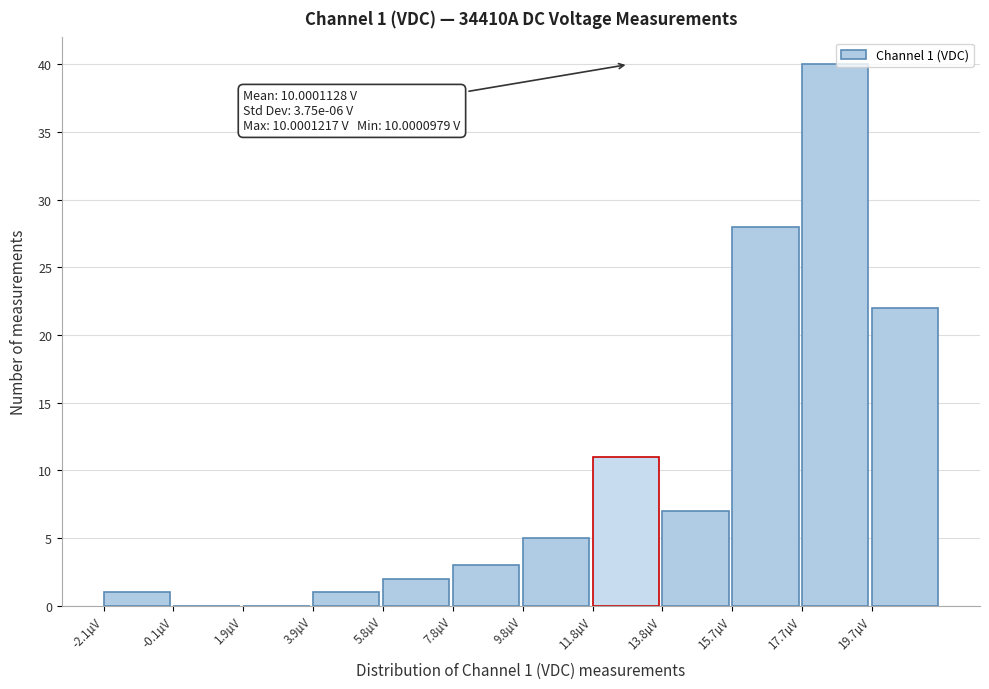

Reading right to left, list all the values displayed in this chart.

19.7µV=22	17.7µV=40	15.7µV=28	13.8µV=7	11.8µV=11	9.8µV=5	7.8µV=3	5.8µV=2	3.9µV=1	1.9µV=0	-0.1µV=0	-2.1µV=1